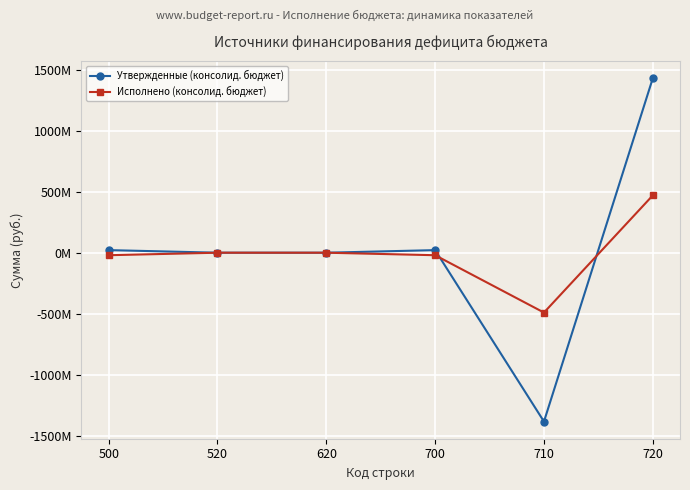

Between 500 and 520, which is larger?

500